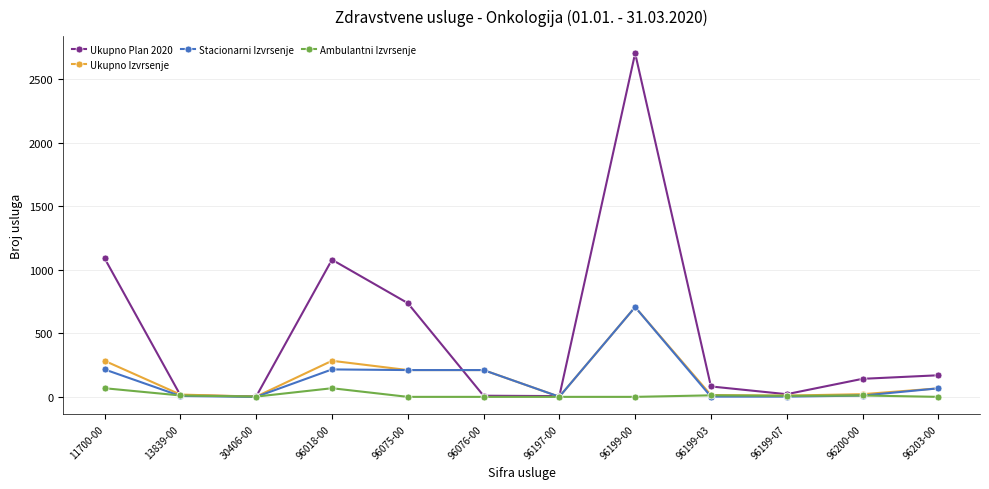

What is the sum of the Stacionarni Izvrsenje values at 30406-00 and 96197-00?

1